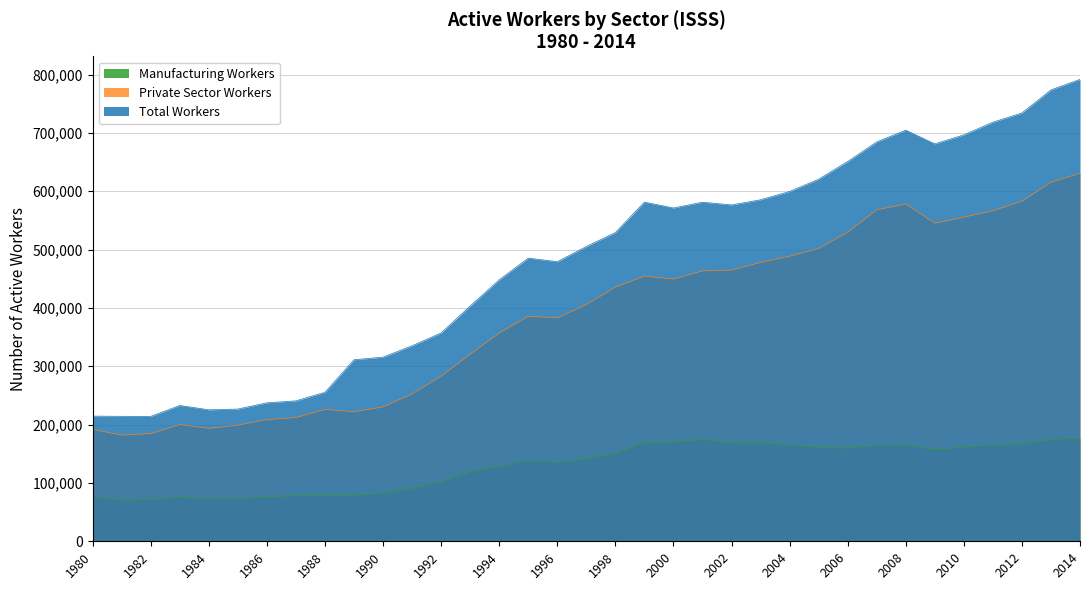

The Manufacturing Workers series shows 161121 at 2005. True or false?

True